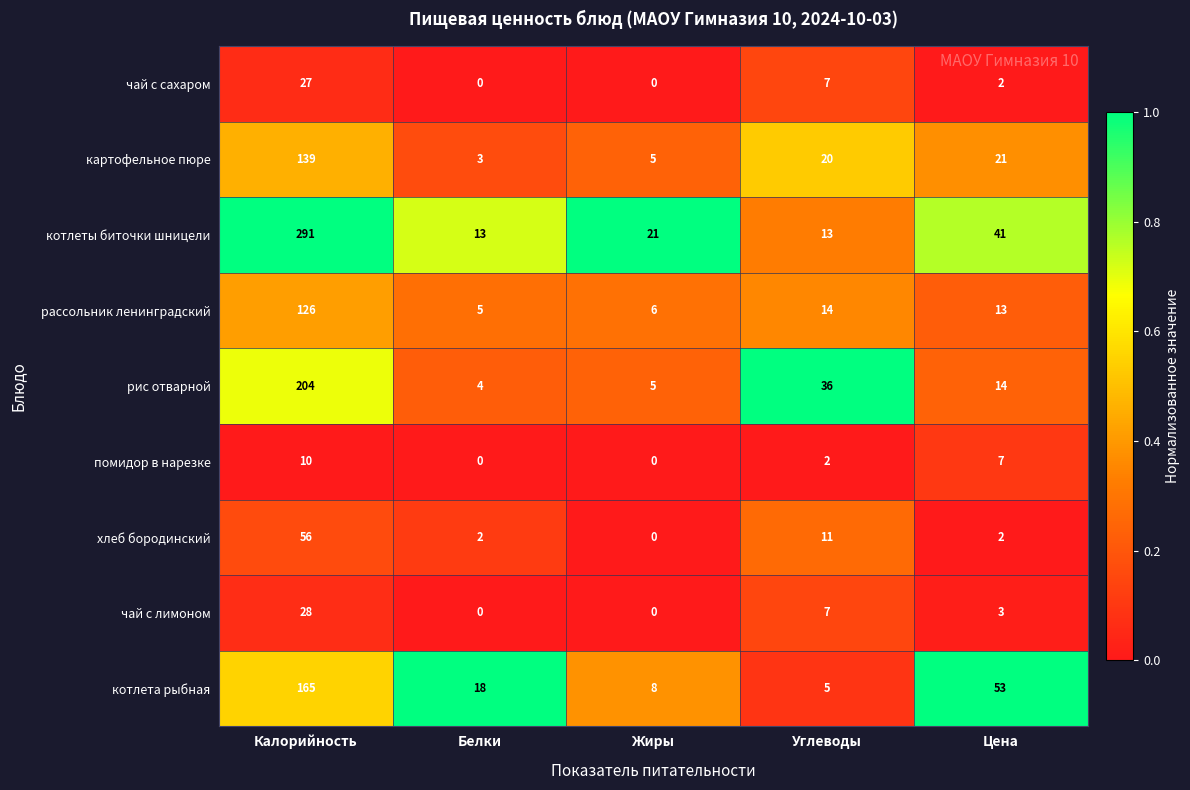

List the series in order of their peak value, highest first.

котлеты биточки шницели, рис отварной, котлета рыбная, картофельное пюре, рассольник ленинградский, хлеб бородинский, чай с лимоном, чай с сахаром, помидор в нарезке